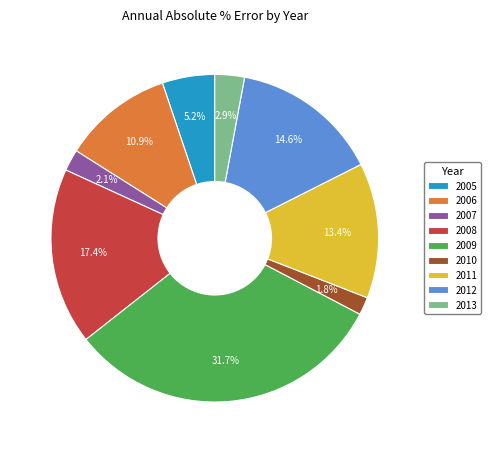

Which category has the biggest portion of the pie?

2009